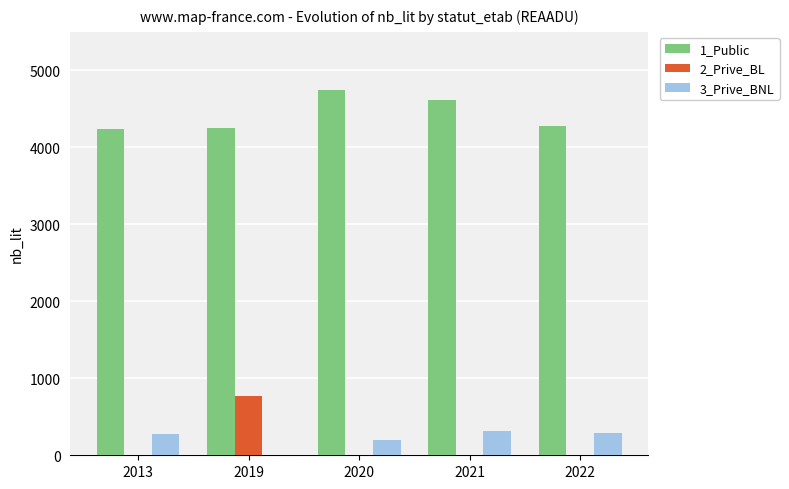

What is the total value across all series at 2013?

4522